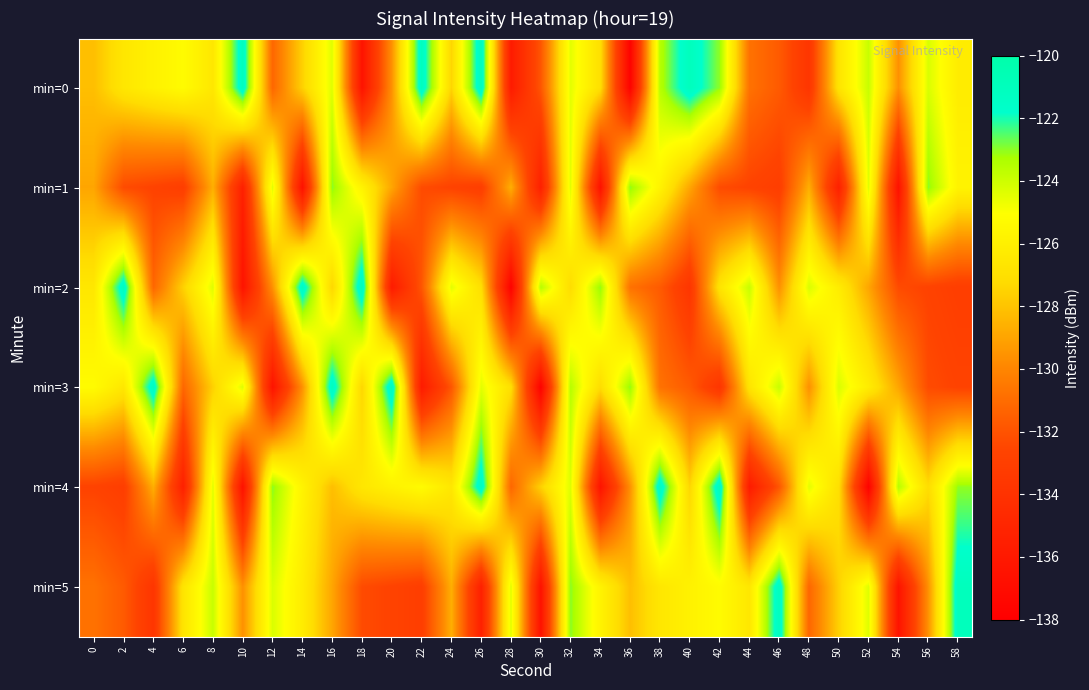

Which series has the largest total across all categories?

min=0